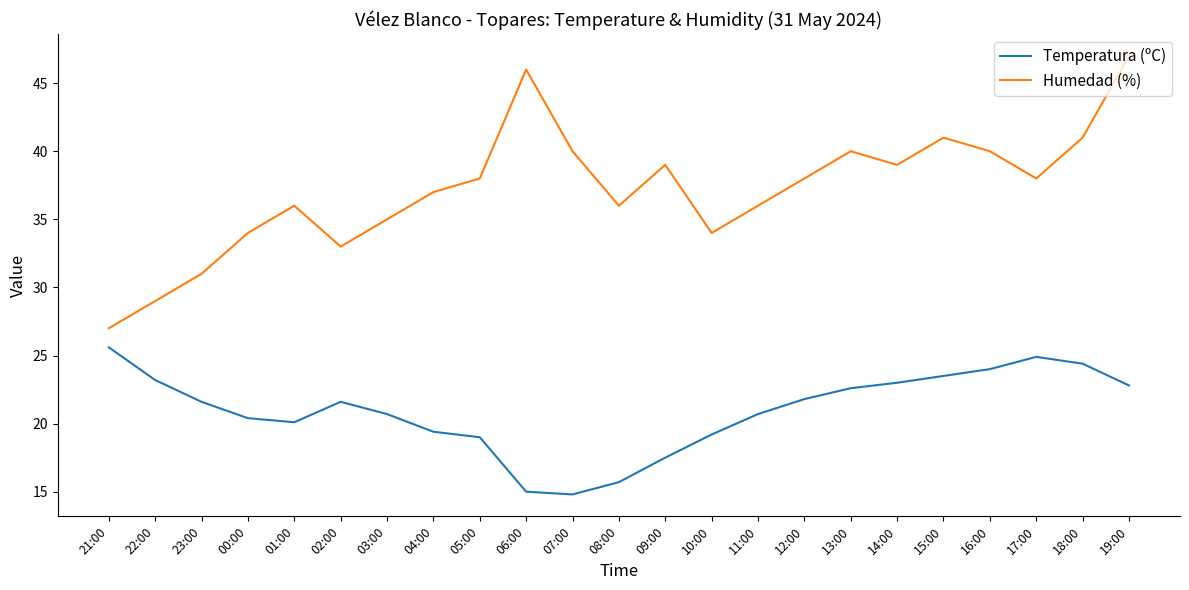

How many lines are shown in the chart?

2